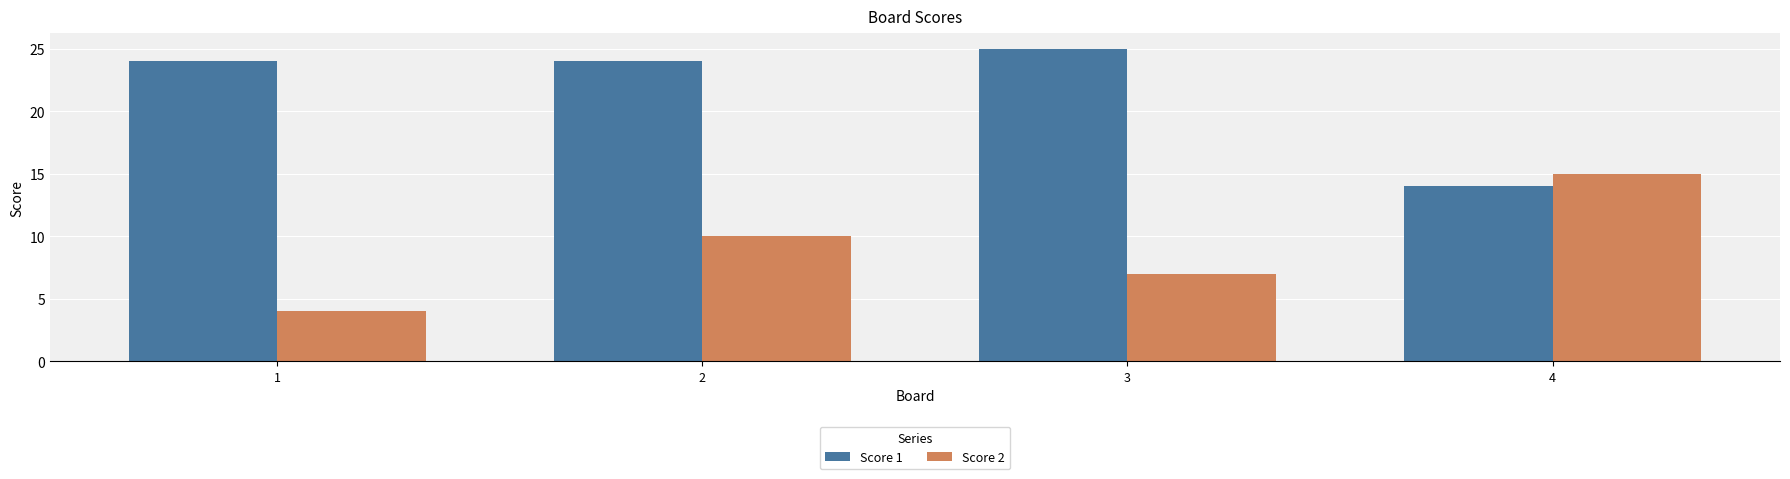

Read the Score 1 value at 1.

24